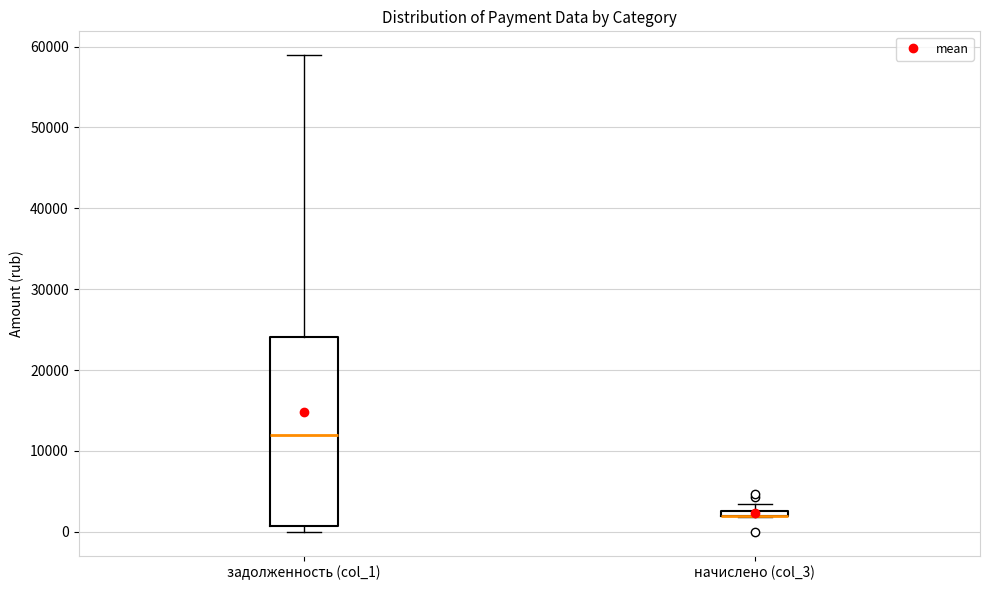

Comparing the boxes themselves (not the whiskers), which one is the tallest?

задолженность (col_1)